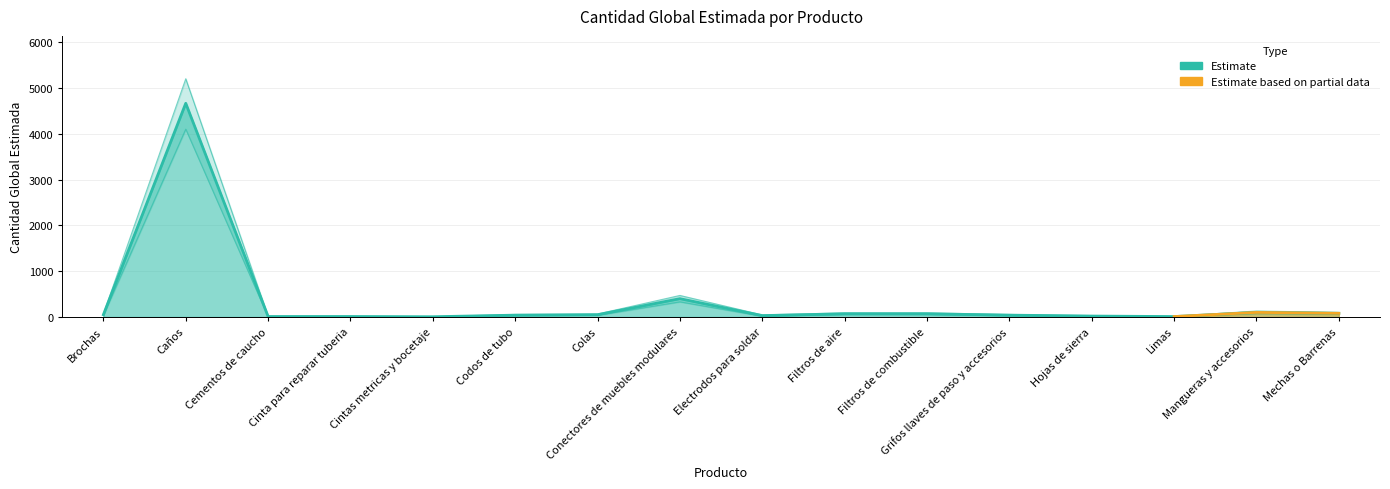

Count the number of values greater than 50.

6